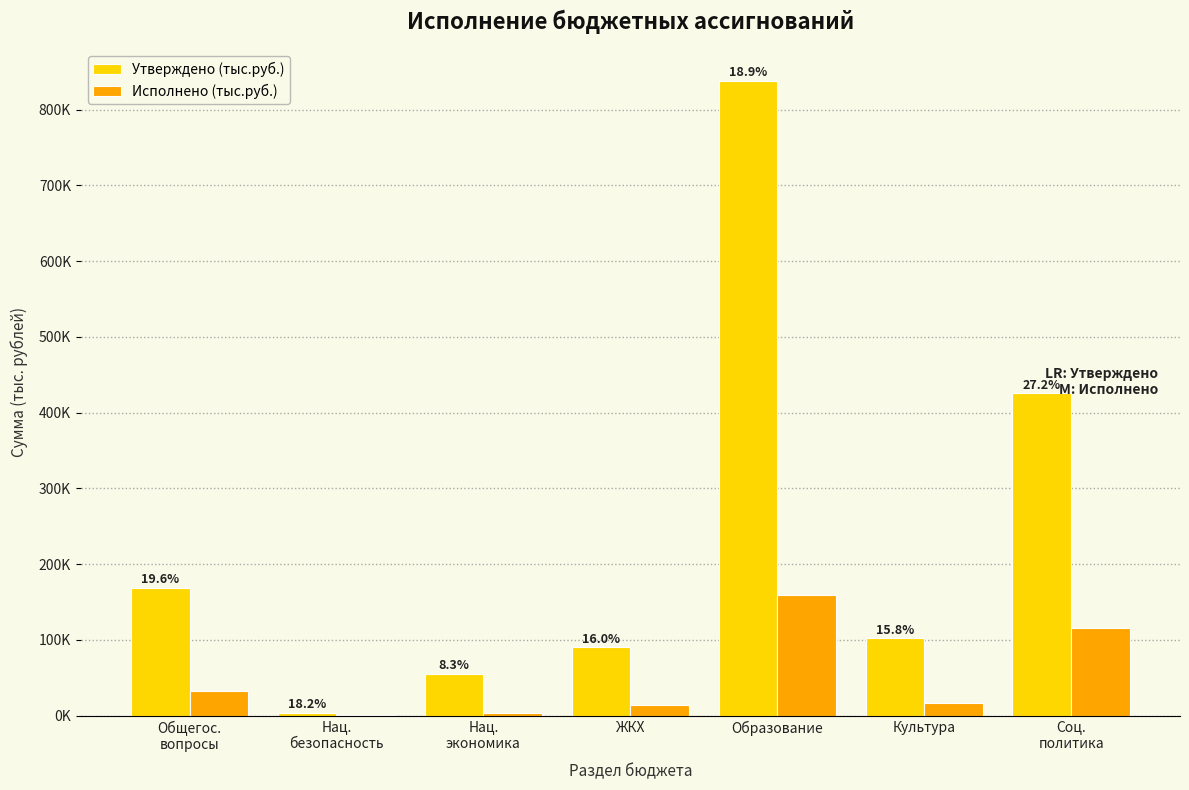

List the series in order of their peak value, highest first.

Утверждено (тыс.руб.), Исполнено (тыс.руб.)